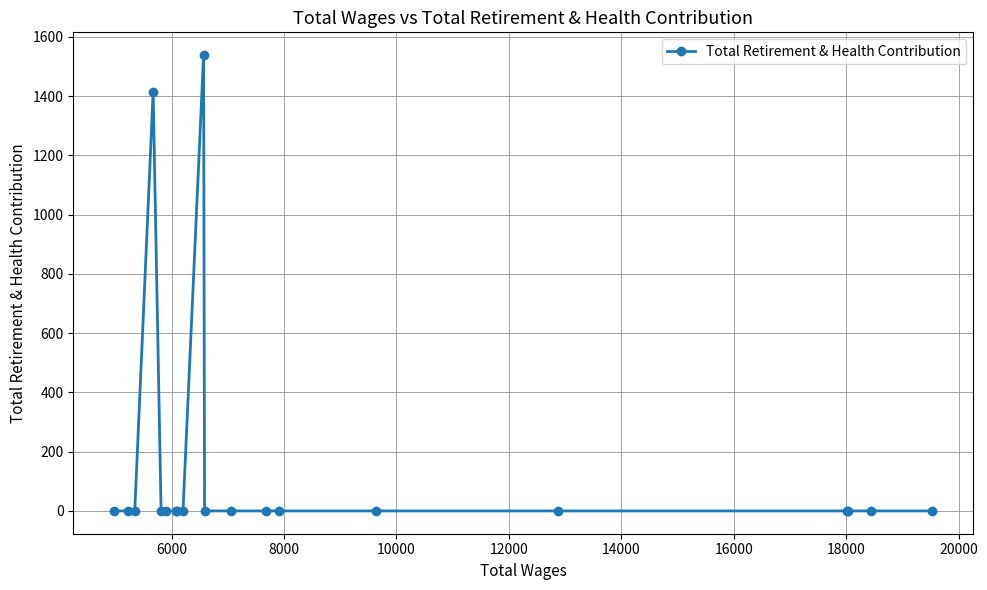

What is the difference between the maximum and minimum values?

1538